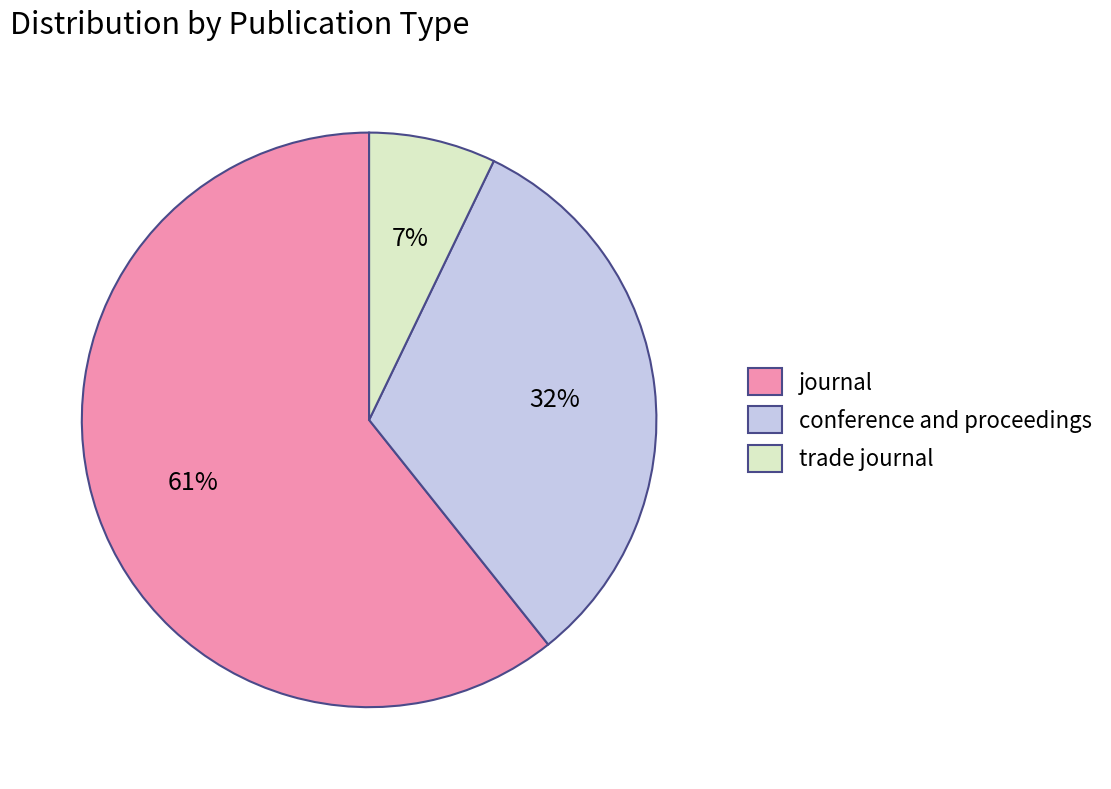

Is there a majority slice in this chart?

Yes